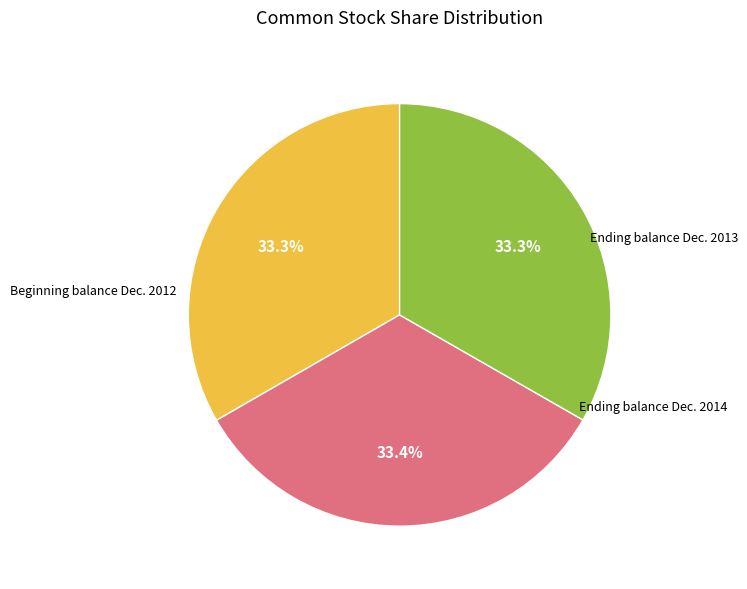

How many segments does this pie chart have?

3